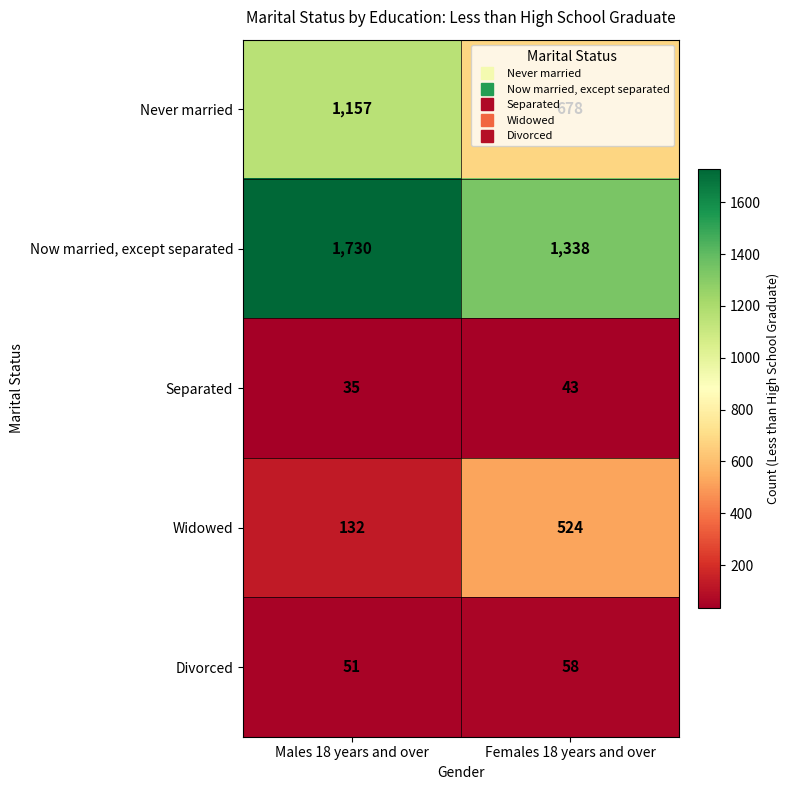

What is the minimum value shown in the chart?

35